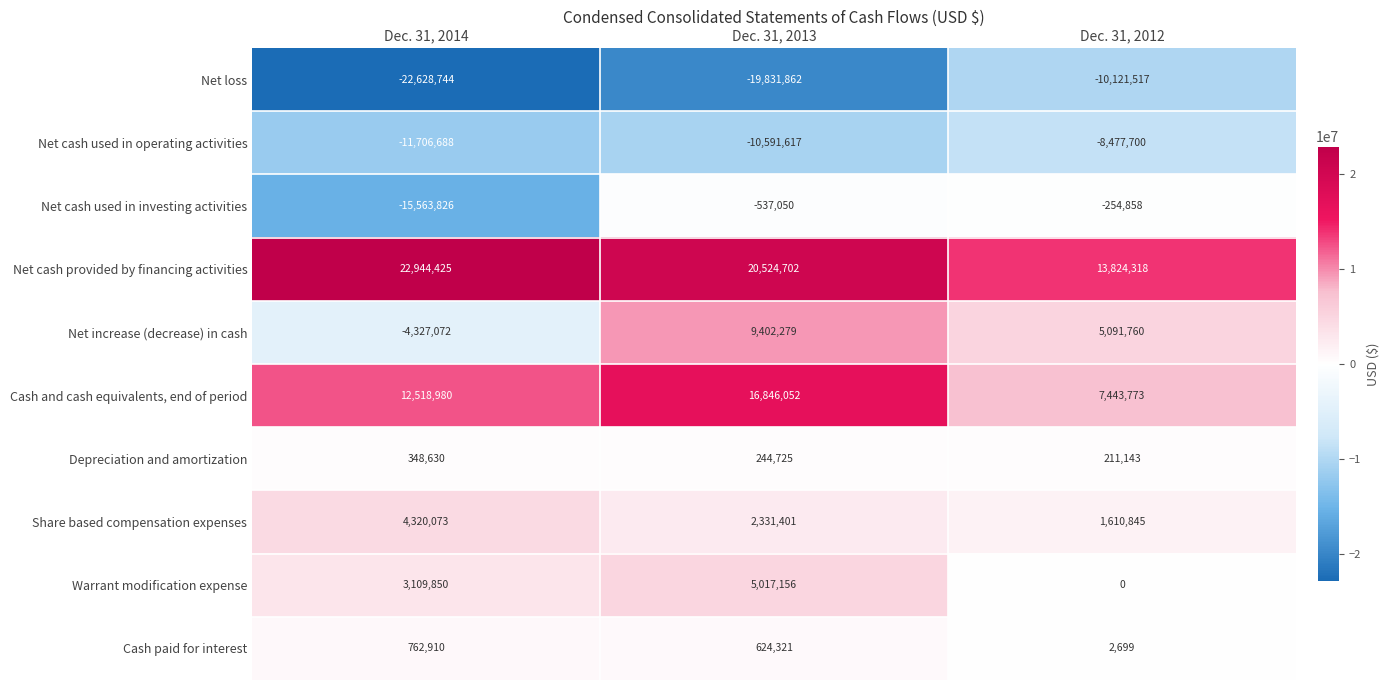

What is the total value across all series at Dec. 31, 2014?

-10221462